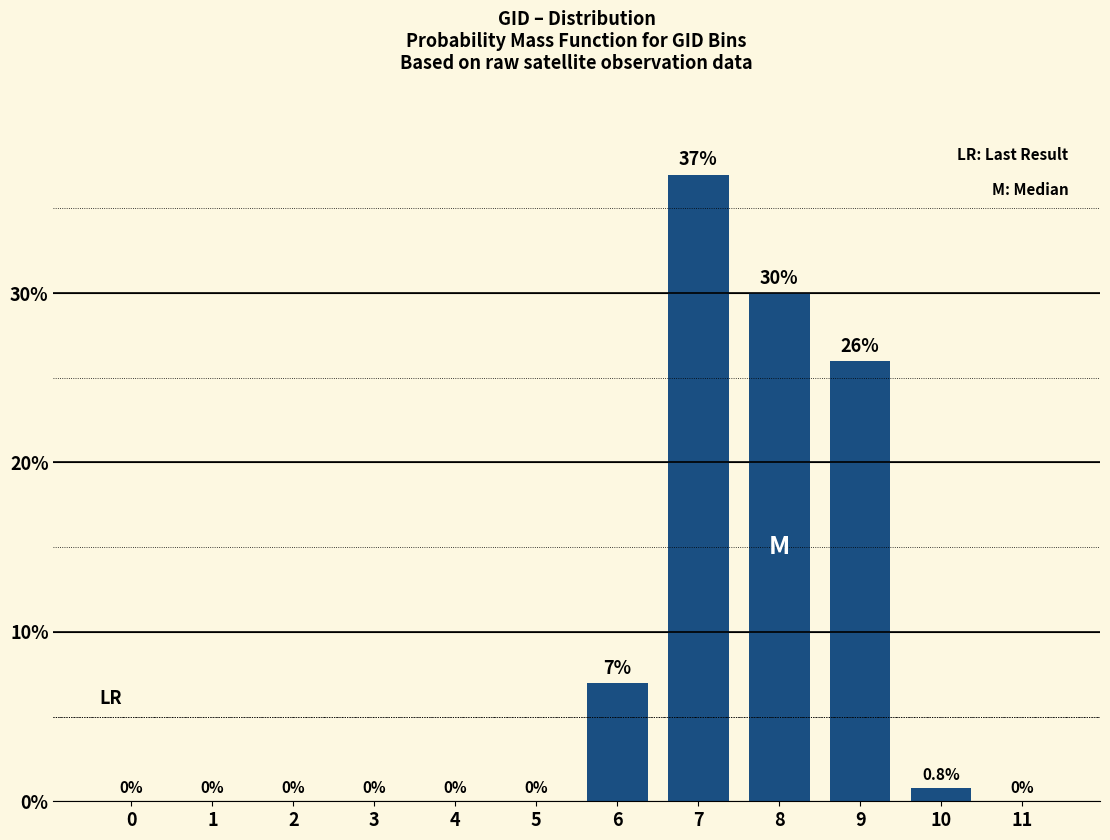

Reading left to right, transcribe all the data shown in this chart.

0=0.0	1=0.0	2=0.0	3=0.0	4=0.0	5=0.0	6=7.0	7=37.0	8=30.0	9=26.0	10=0.8	11=0.0